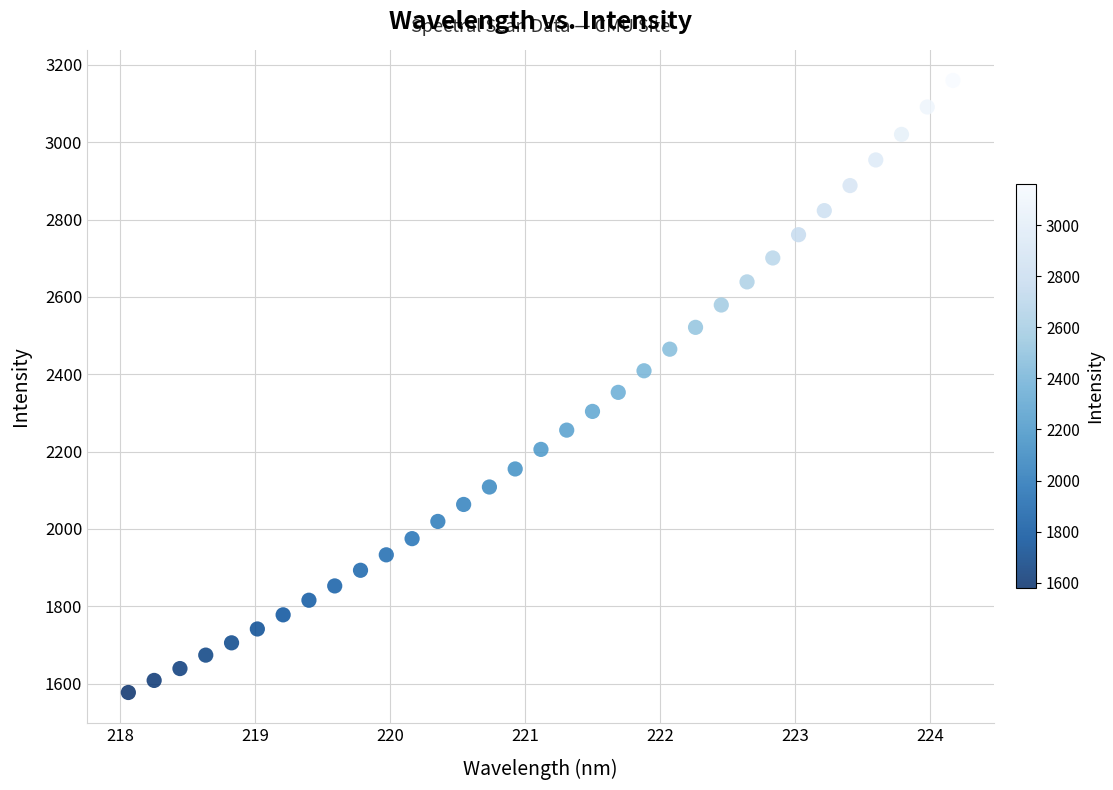

What is the range of Y values (max minus min)?

1582.3